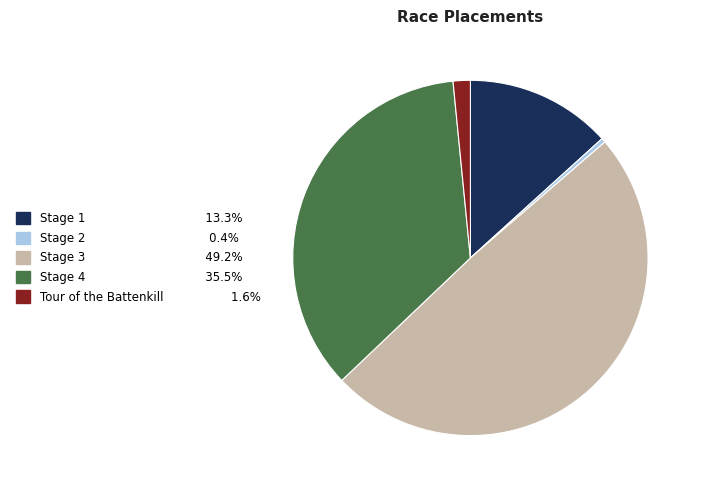

How many slices are in this pie chart?

5